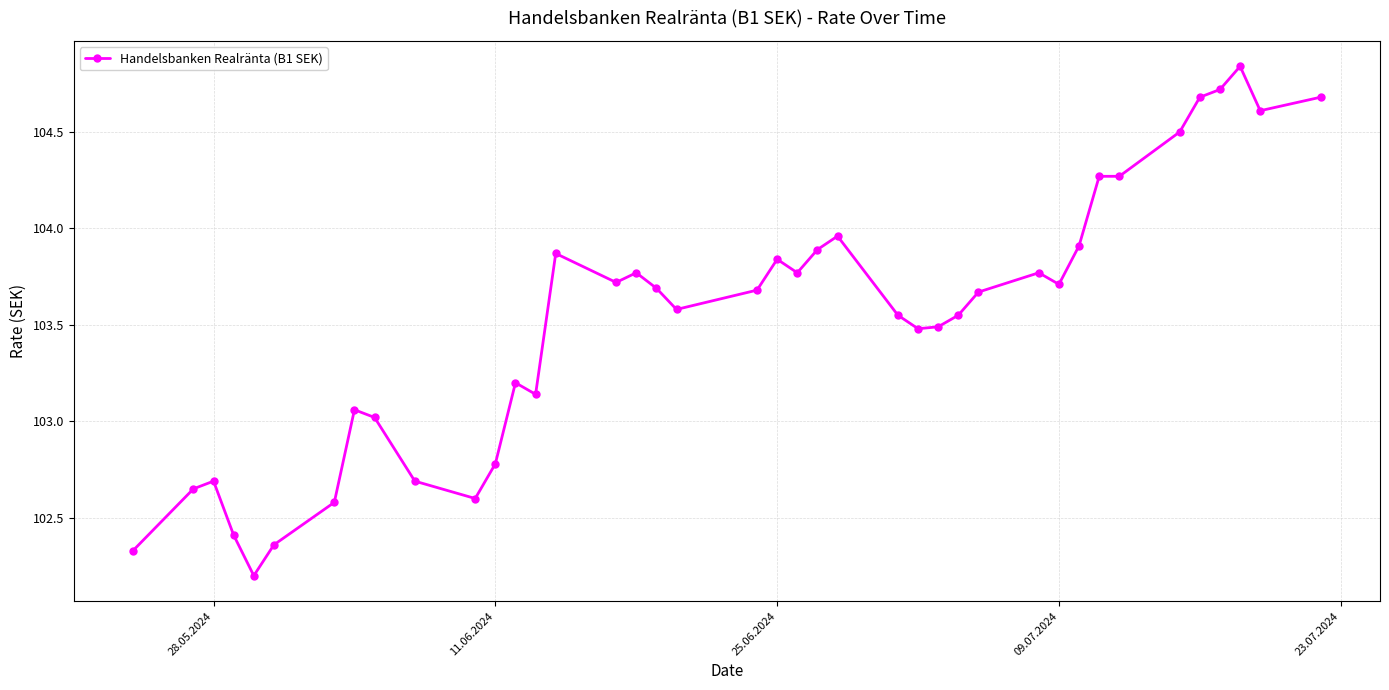

What is the value of the 36th point from the left?

104.7